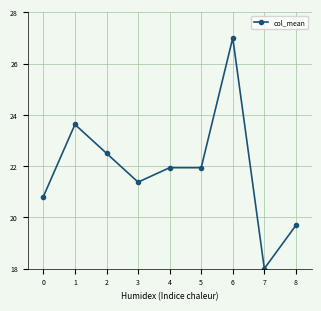

What is the approximate value at 6?

27.0